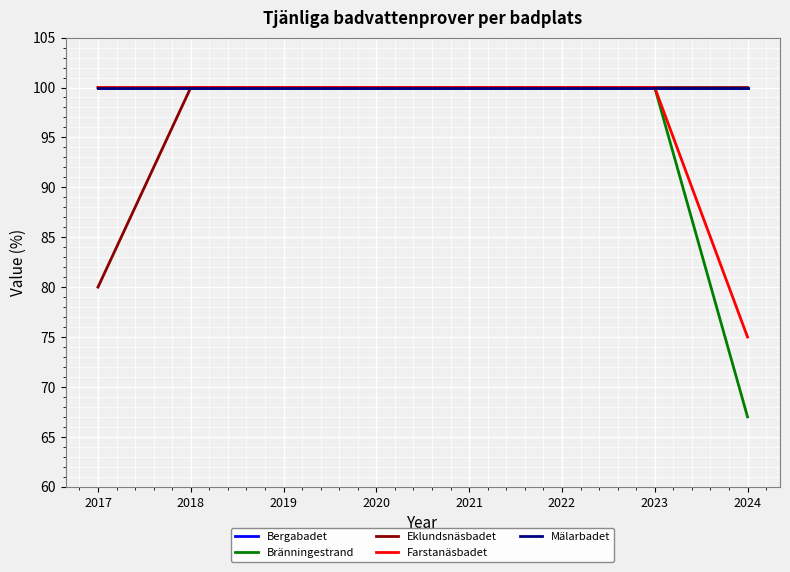

At which category is the sum across all series the highest?

2018